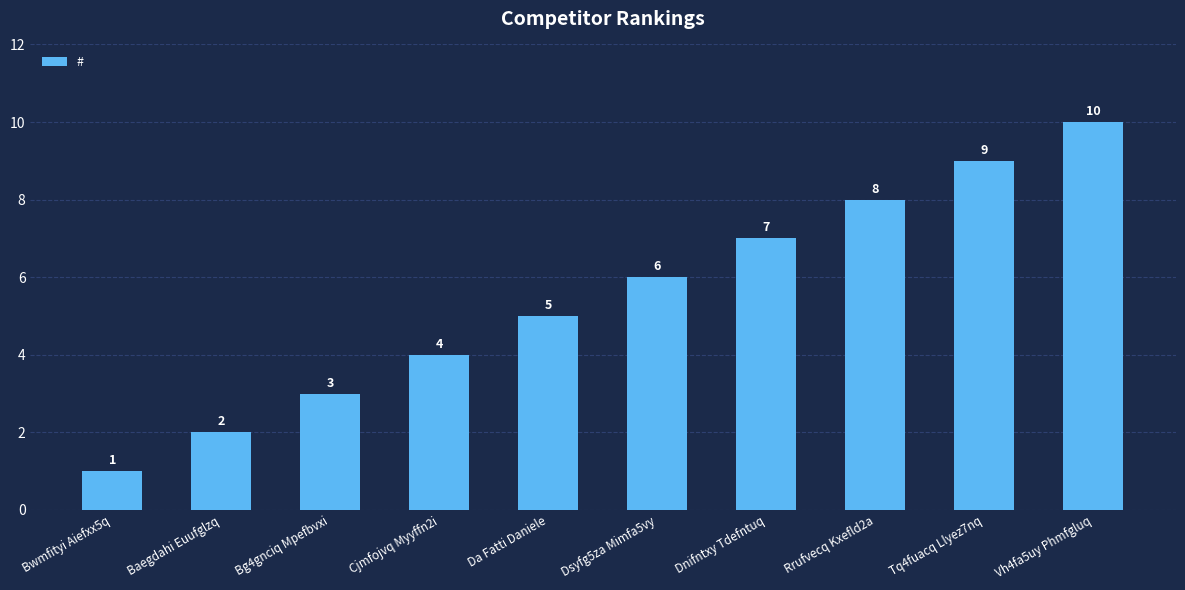

Are the bars horizontal?

No